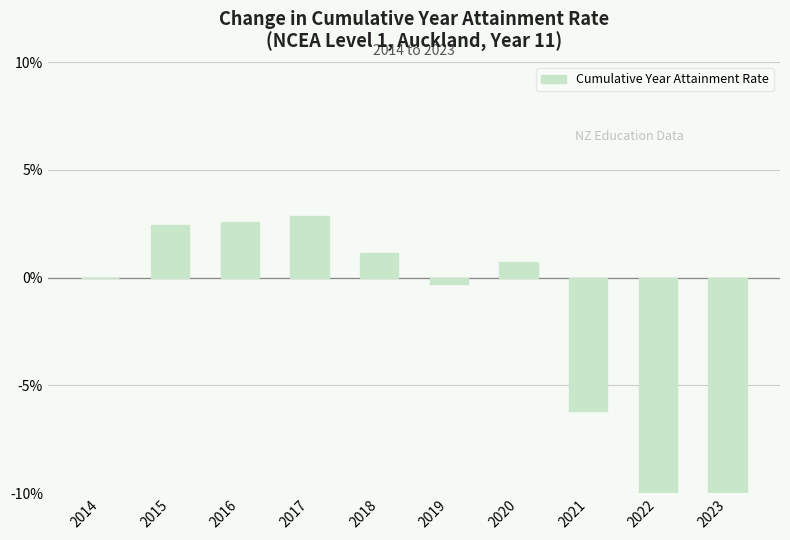

What is the change in value from 2014 to 2021?

-6.2